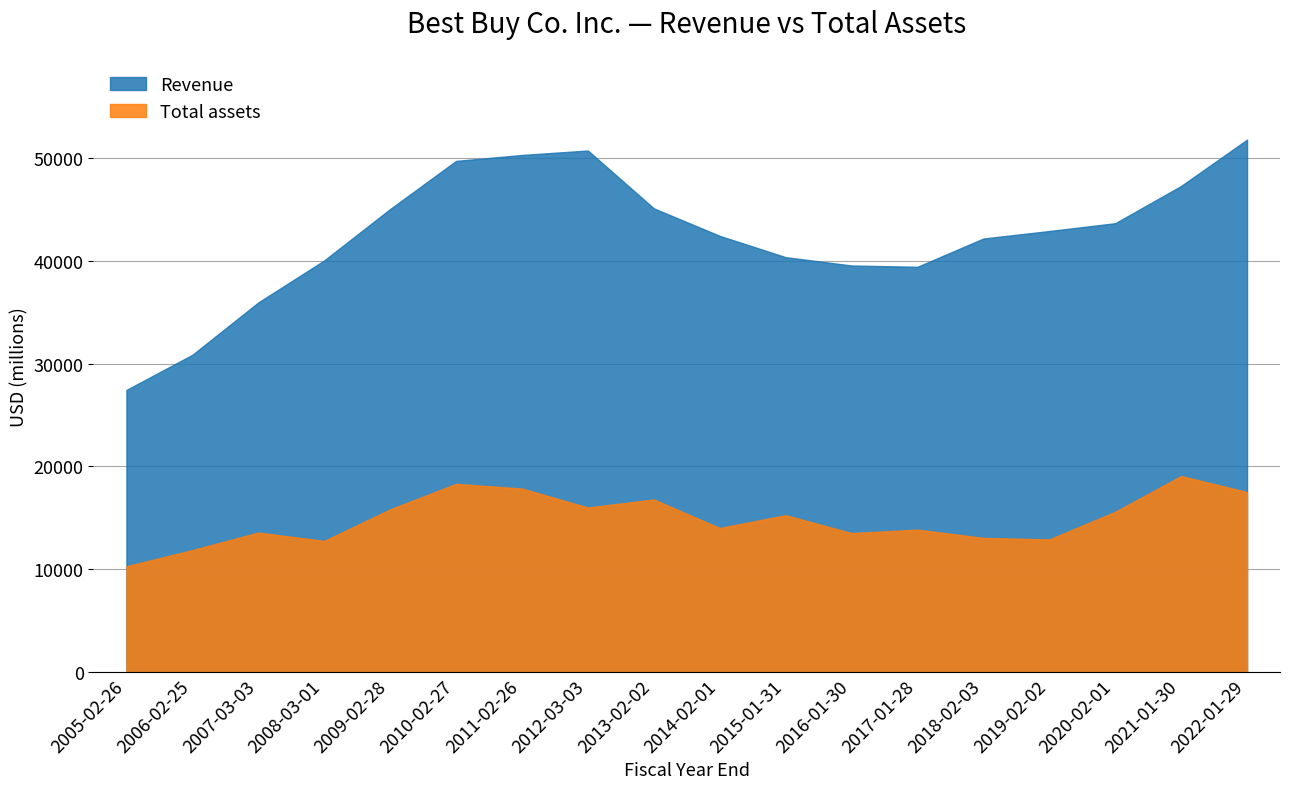

The Total assets series shows 12758 at 2008-03-01. True or false?

True